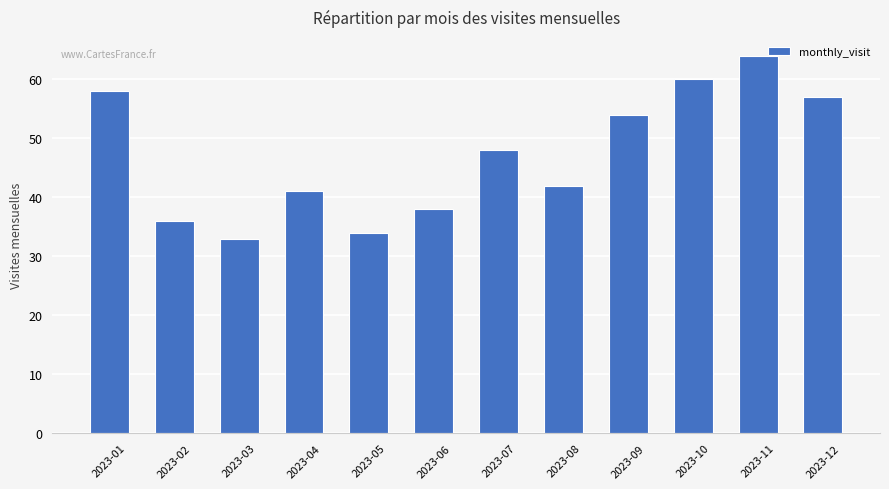

Reading left to right, list all the values displayed in this chart.

58	36	33	41	34	38	48	42	54	60	64	57